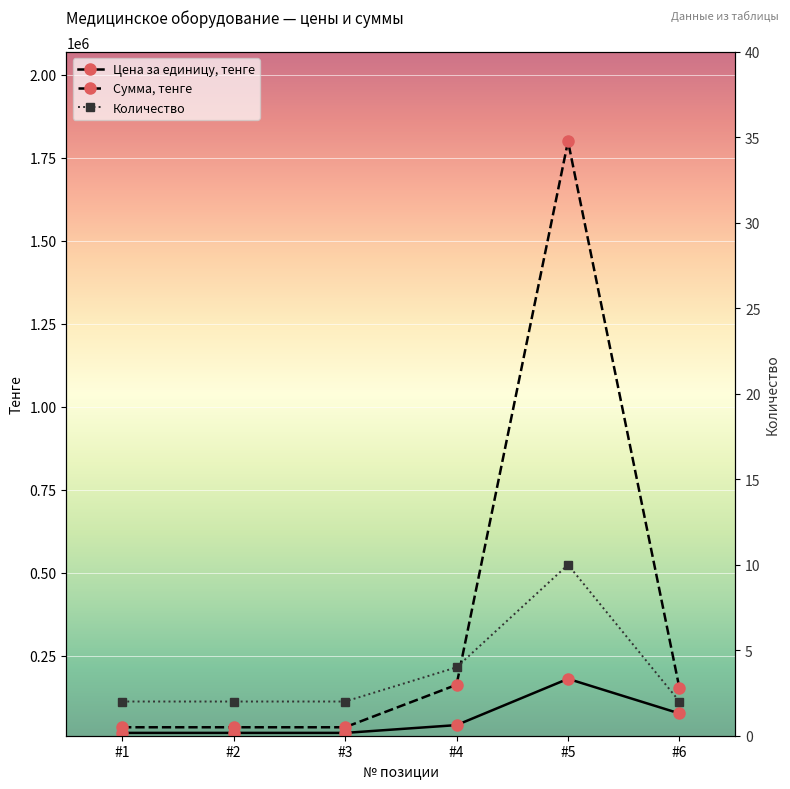

Which series has the largest total across all categories?

Сумма, тенге